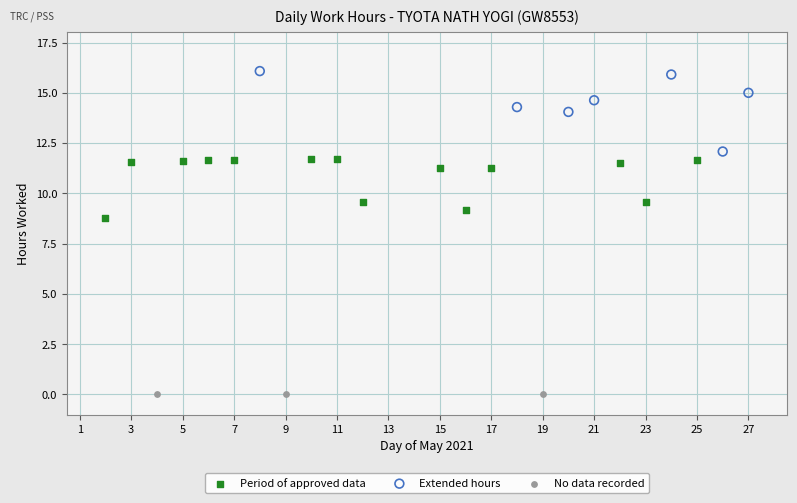

Which series contains the highest Y value?

Extended hours